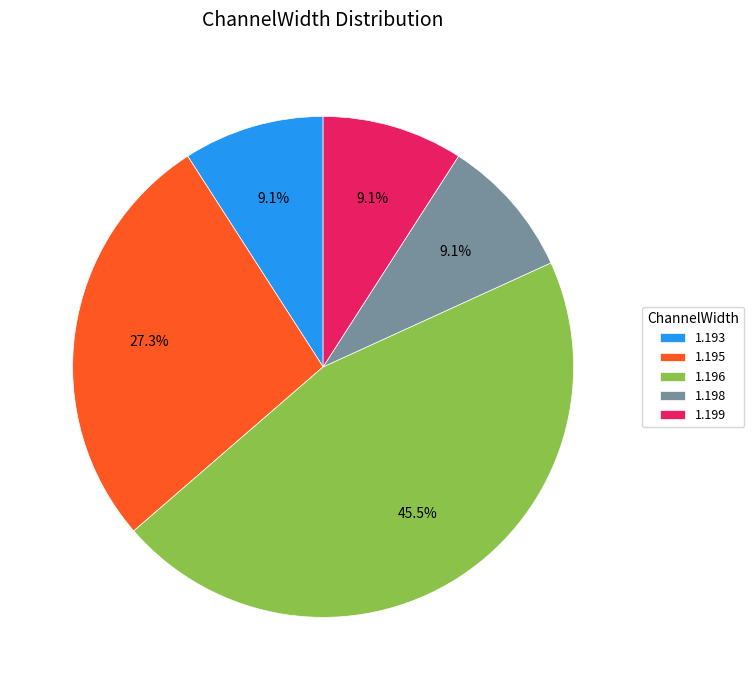

To the nearest percent, what is the difference between the largest and smallest slice percentages?

36%